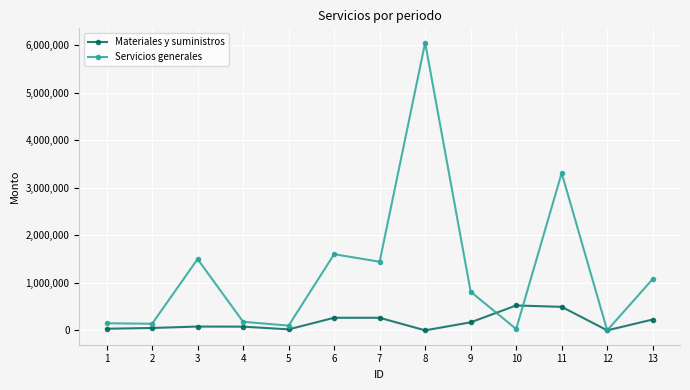

What is the average value of the Servicios generales series?

1261973